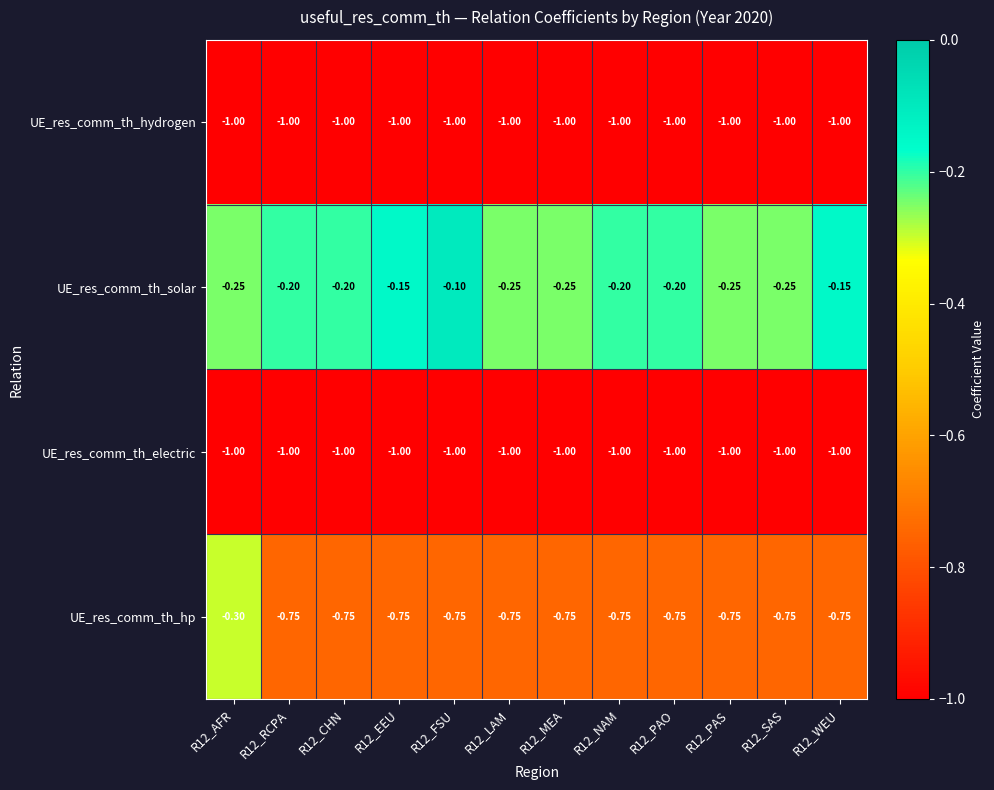

Which series has the widest spread of values?

UE_res_comm_th_hp